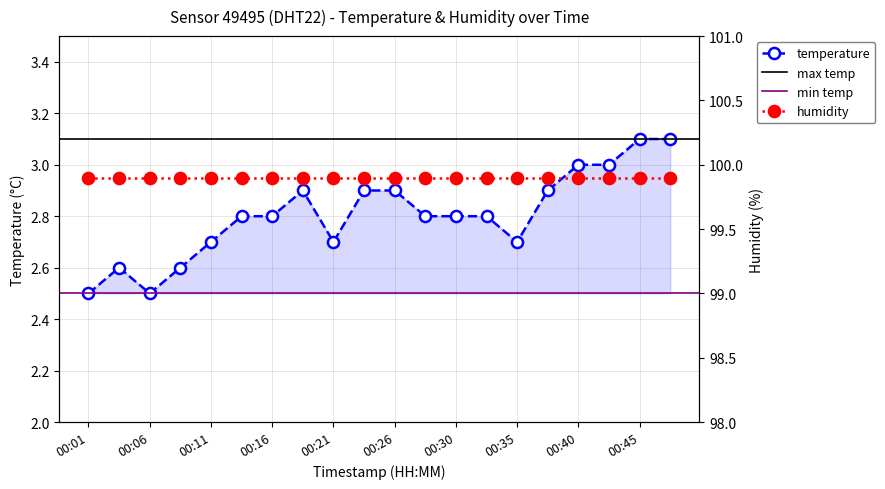

Count the values in the range 2 to 3.

18